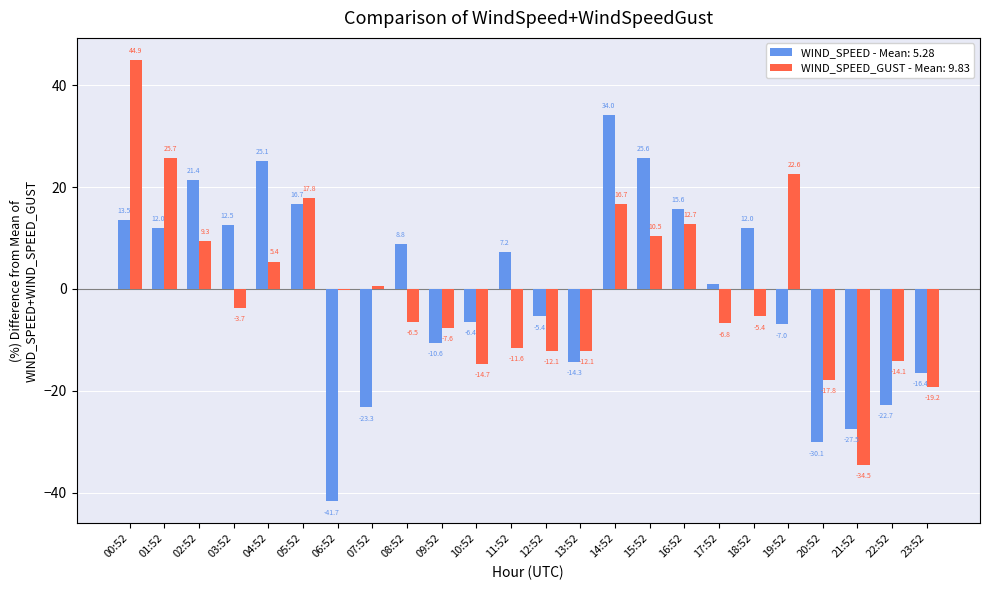

Which series changed the most between 18:52 and 19:52?

WIND_SPEED_GUST - Mean: 9.83